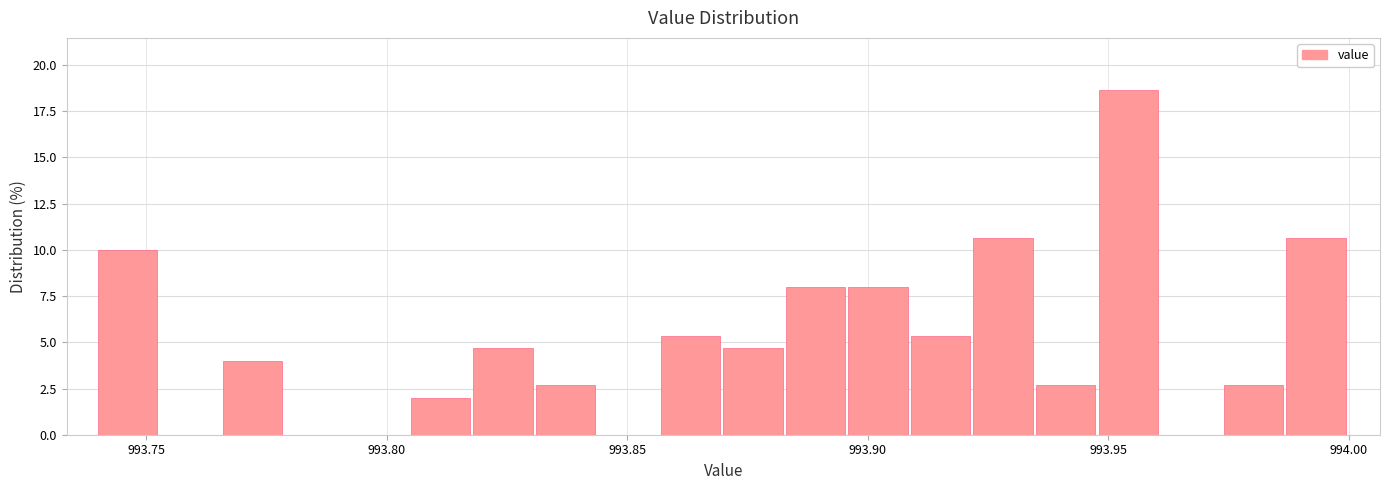

Around what value on the x-axis is the tallest bar? Give the approximate position of its centre, as read against the axis.

993.955